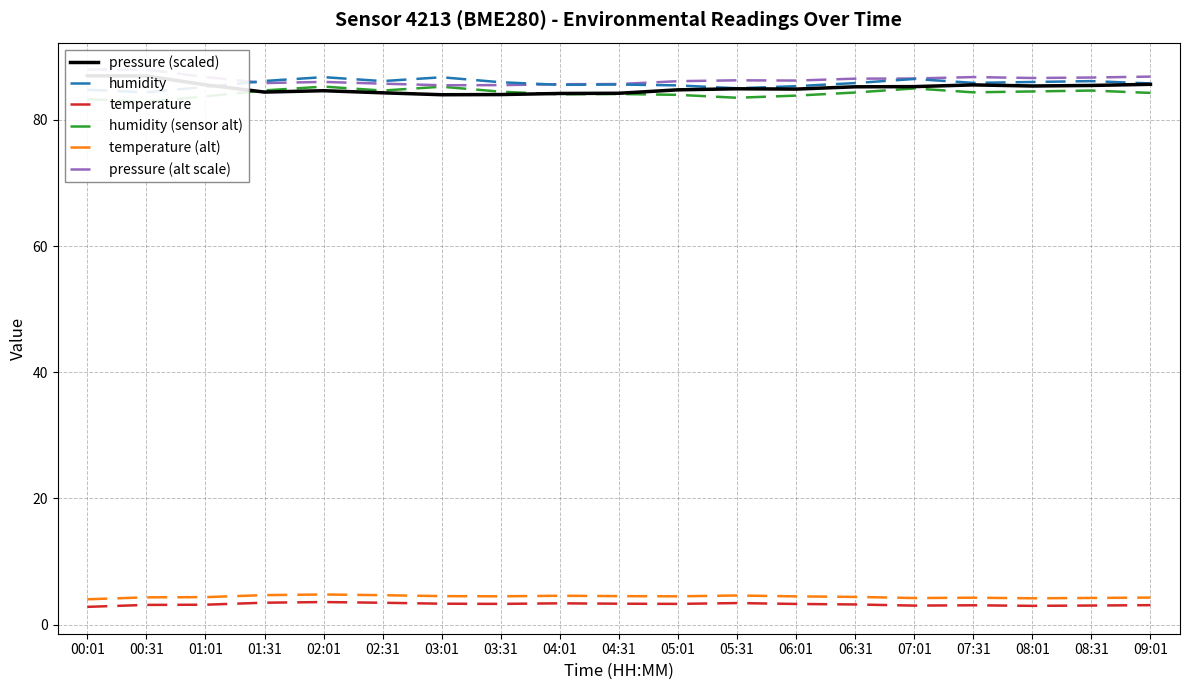

Rank the series by their maximum value, from lowest to highest.

temperature, temperature (alt), humidity (sensor alt), humidity, pressure (scaled), pressure (alt scale)